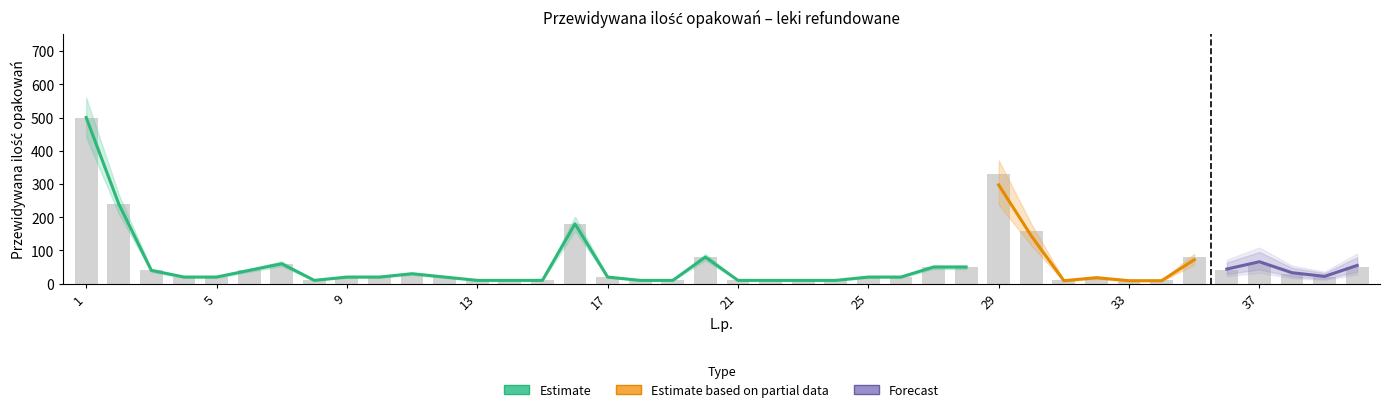

What is the value of the Forecast bar at the 10th from the left?

22